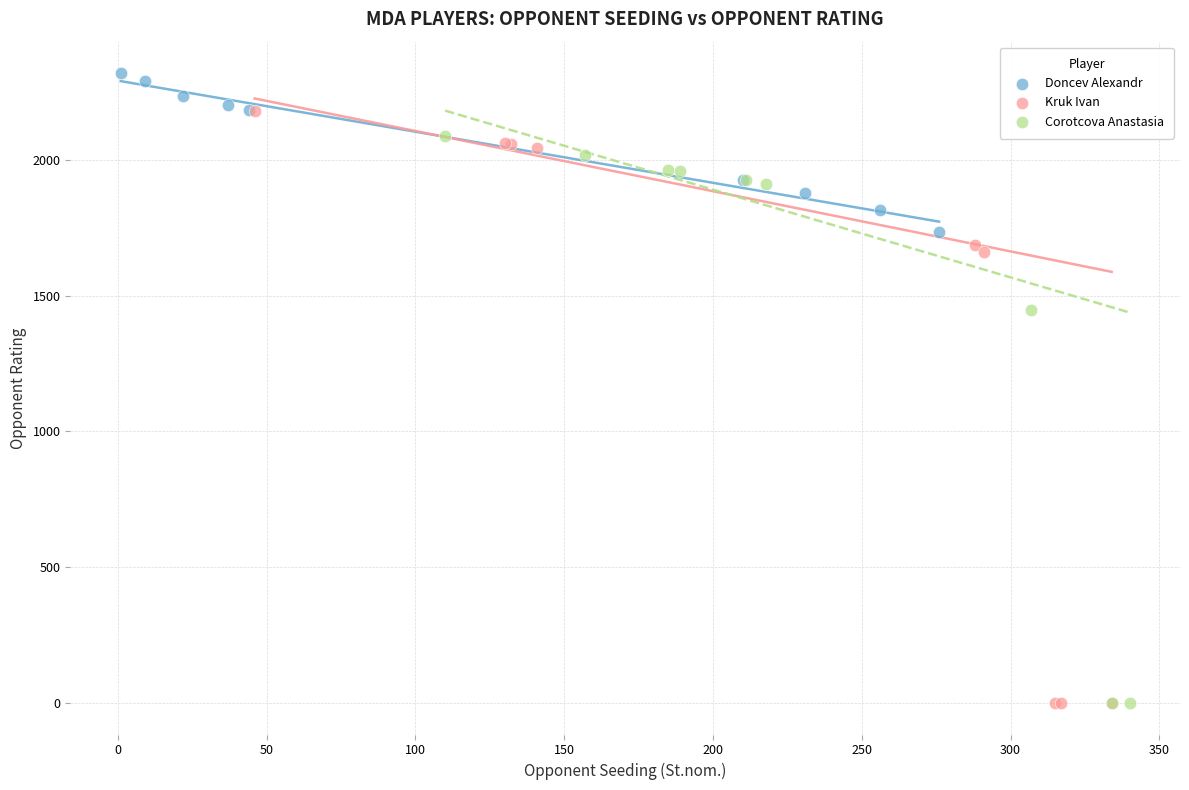

Which series reaches the maximum Y coordinate?

Doncev Alexandr